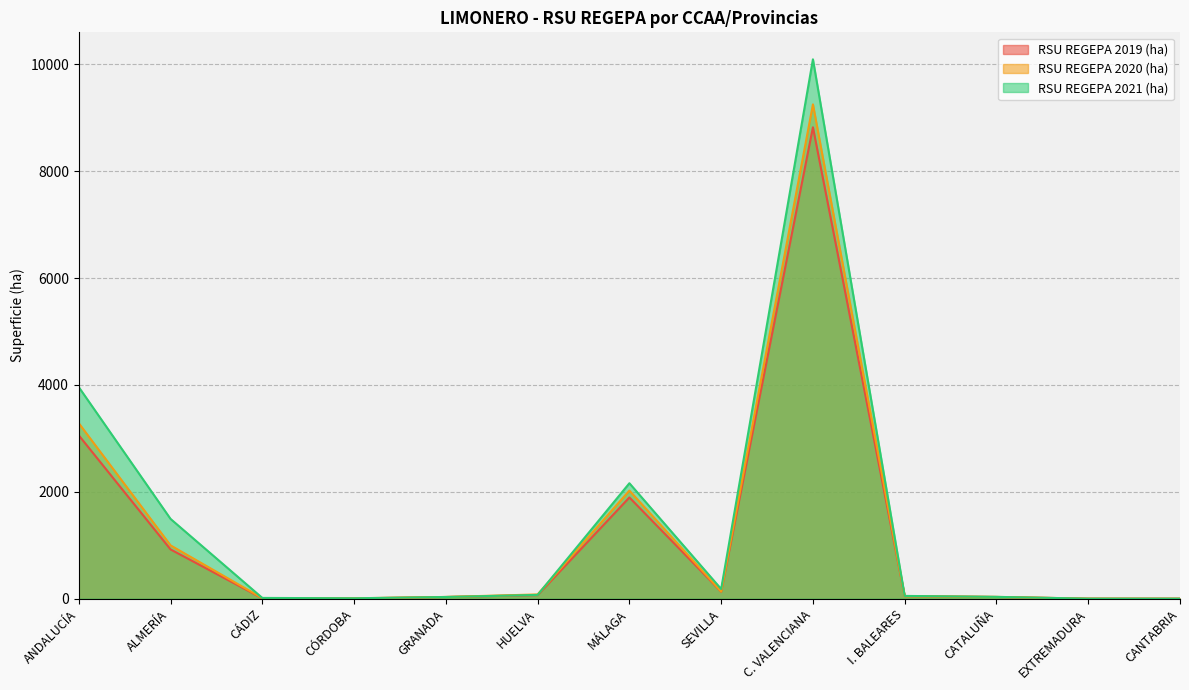

What is the smallest value displayed?

0.1